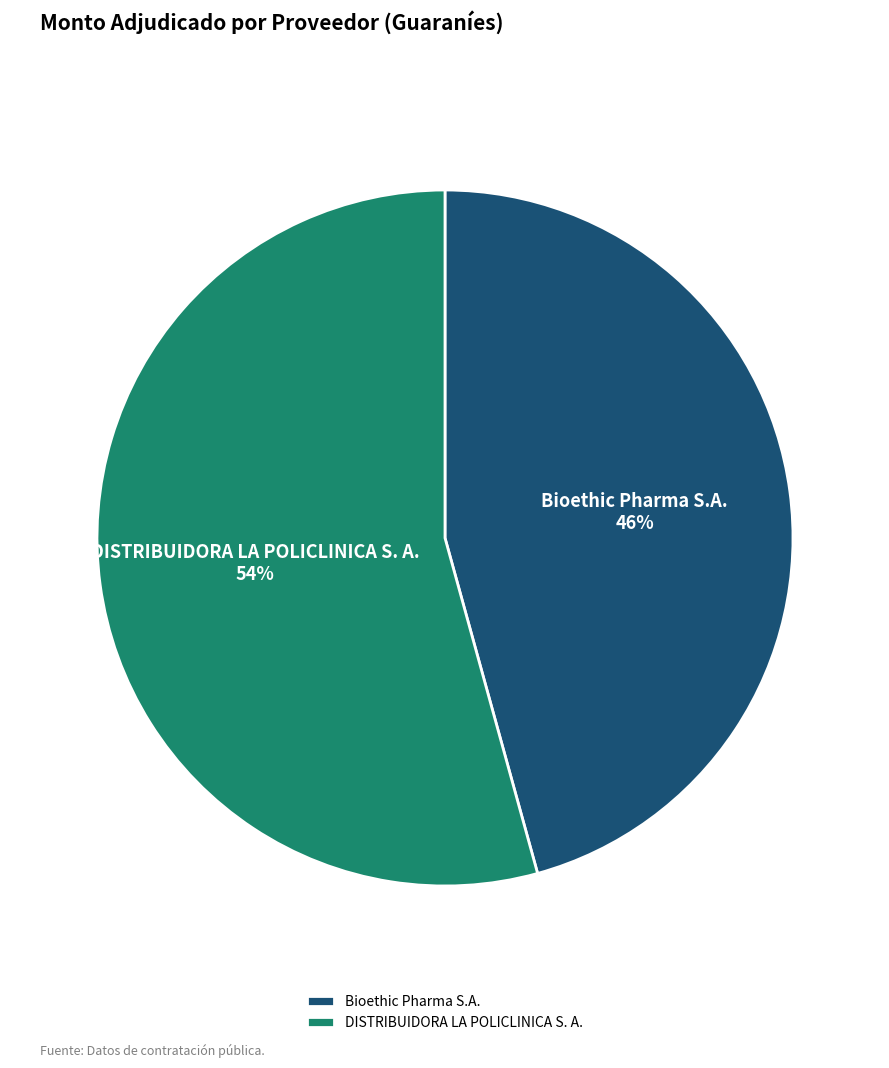

What is the change in value from Bioethic Pharma S.A. to DISTRIBUIDORA LA POLICLINICA S. A.?

+19639362